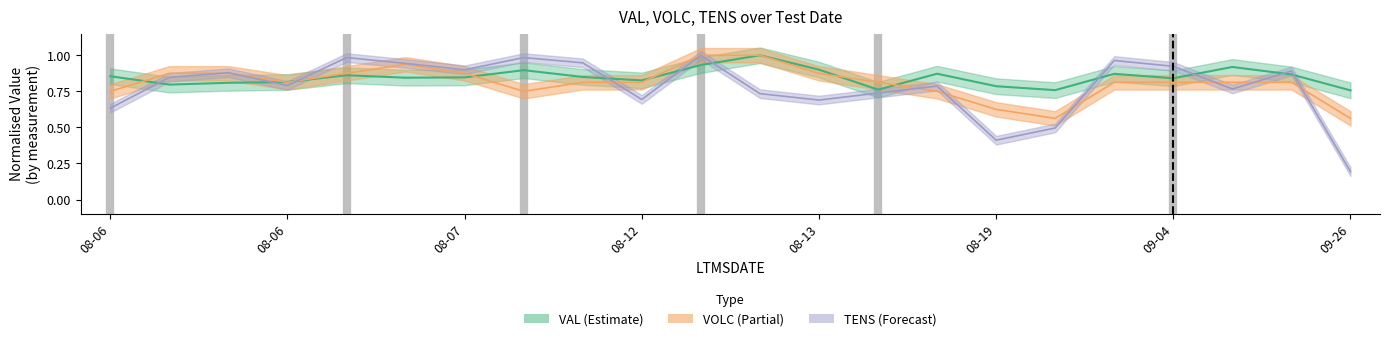

Count the number of data series in this chart.

3